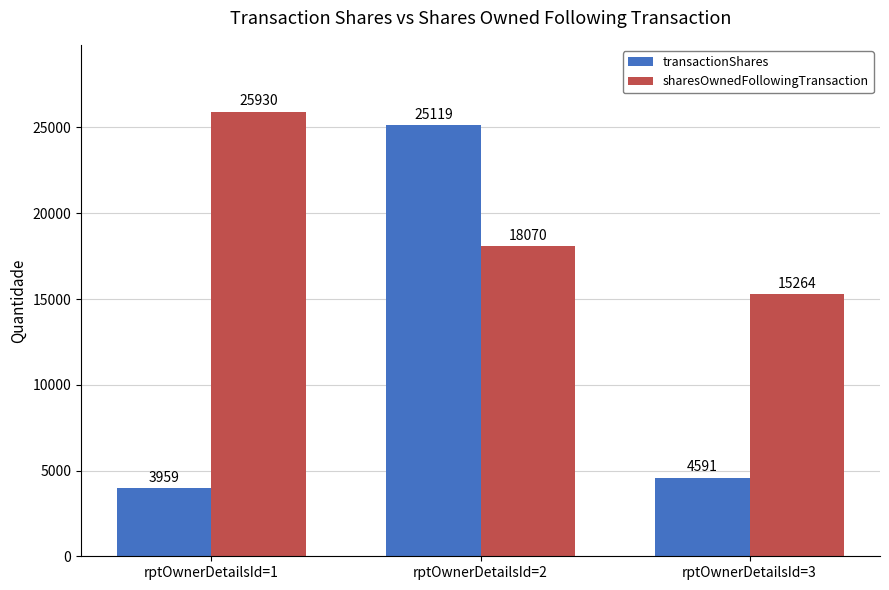

The value of sharesOwnedFollowingTransaction at rptOwnerDetailsId=1 is 25930. True or false?

True